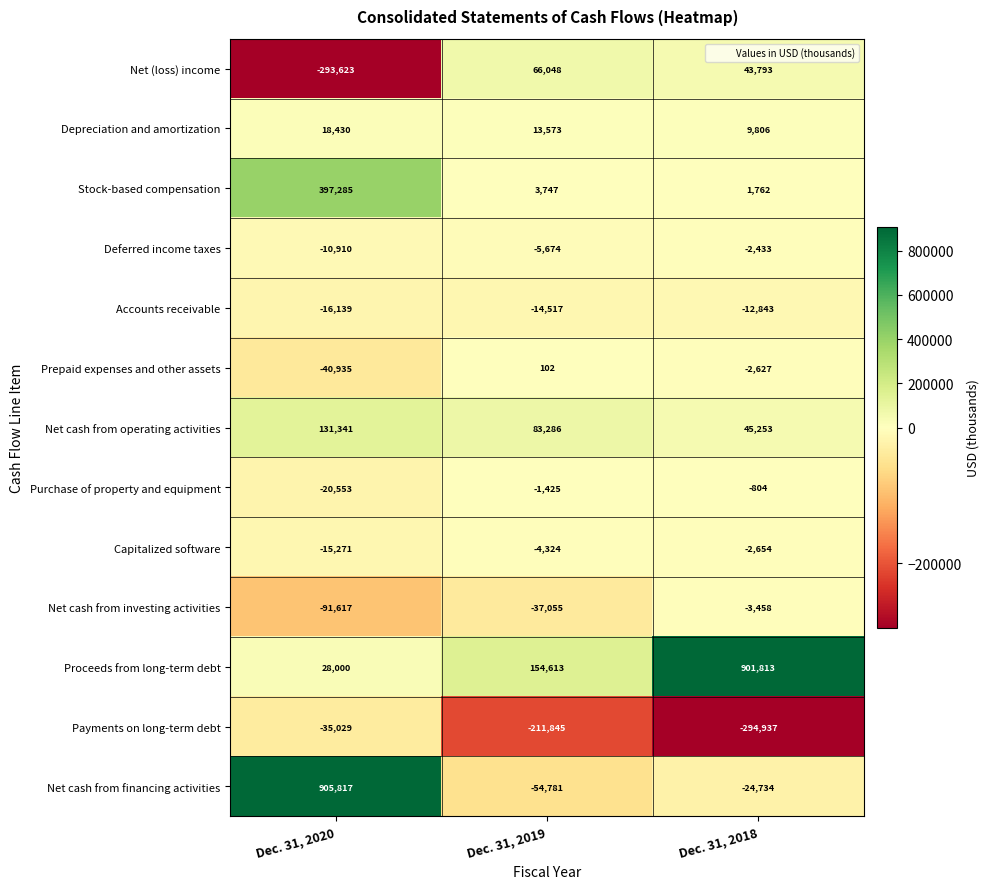

Which series has the largest total across all categories?

Proceeds from long-term debt